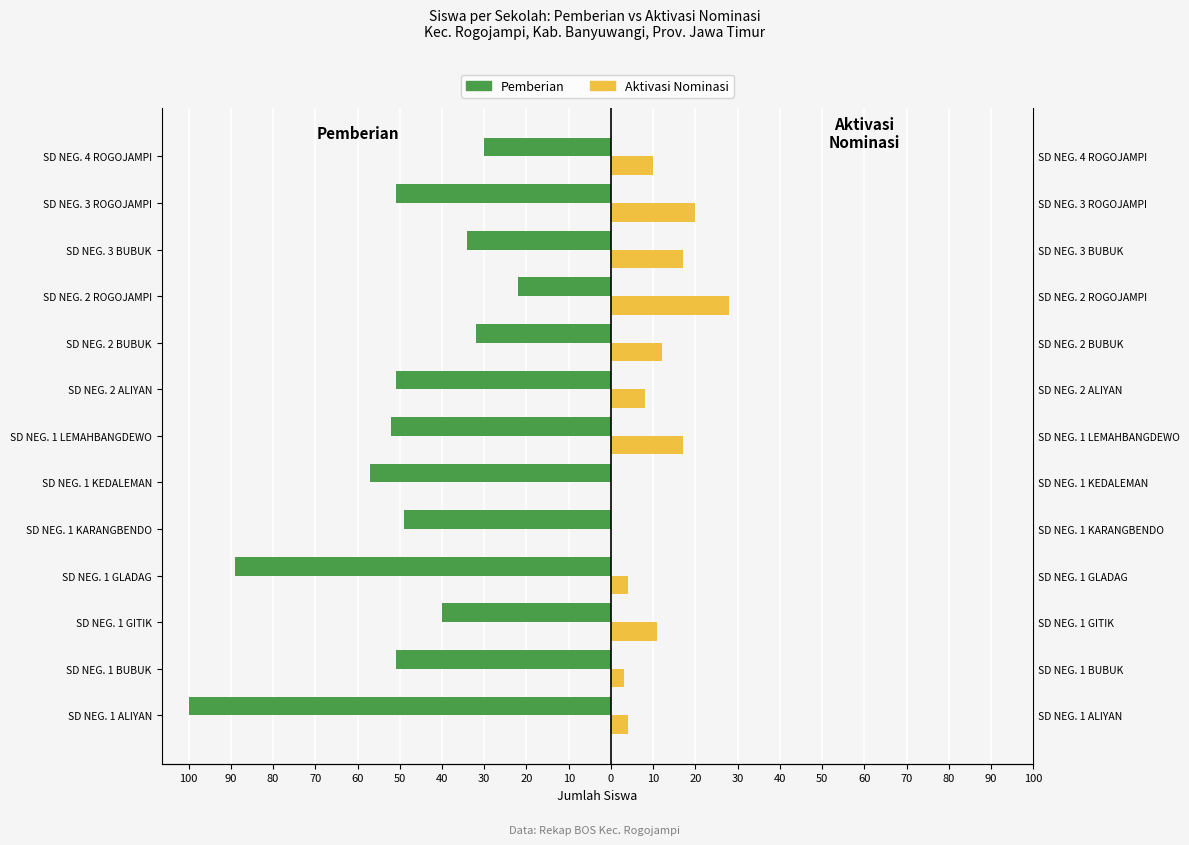

Rank the series at SD NEG. 4 ROGOJAMPI from highest to lowest value.

Aktivasi Nominasi, Pemberian